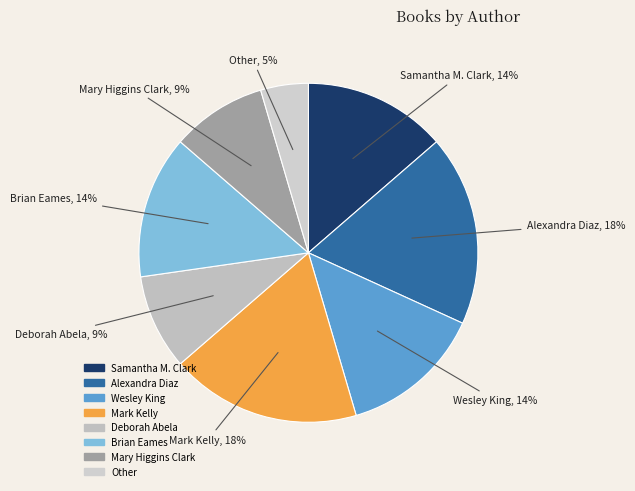

Is Other the majority of the pie?

No